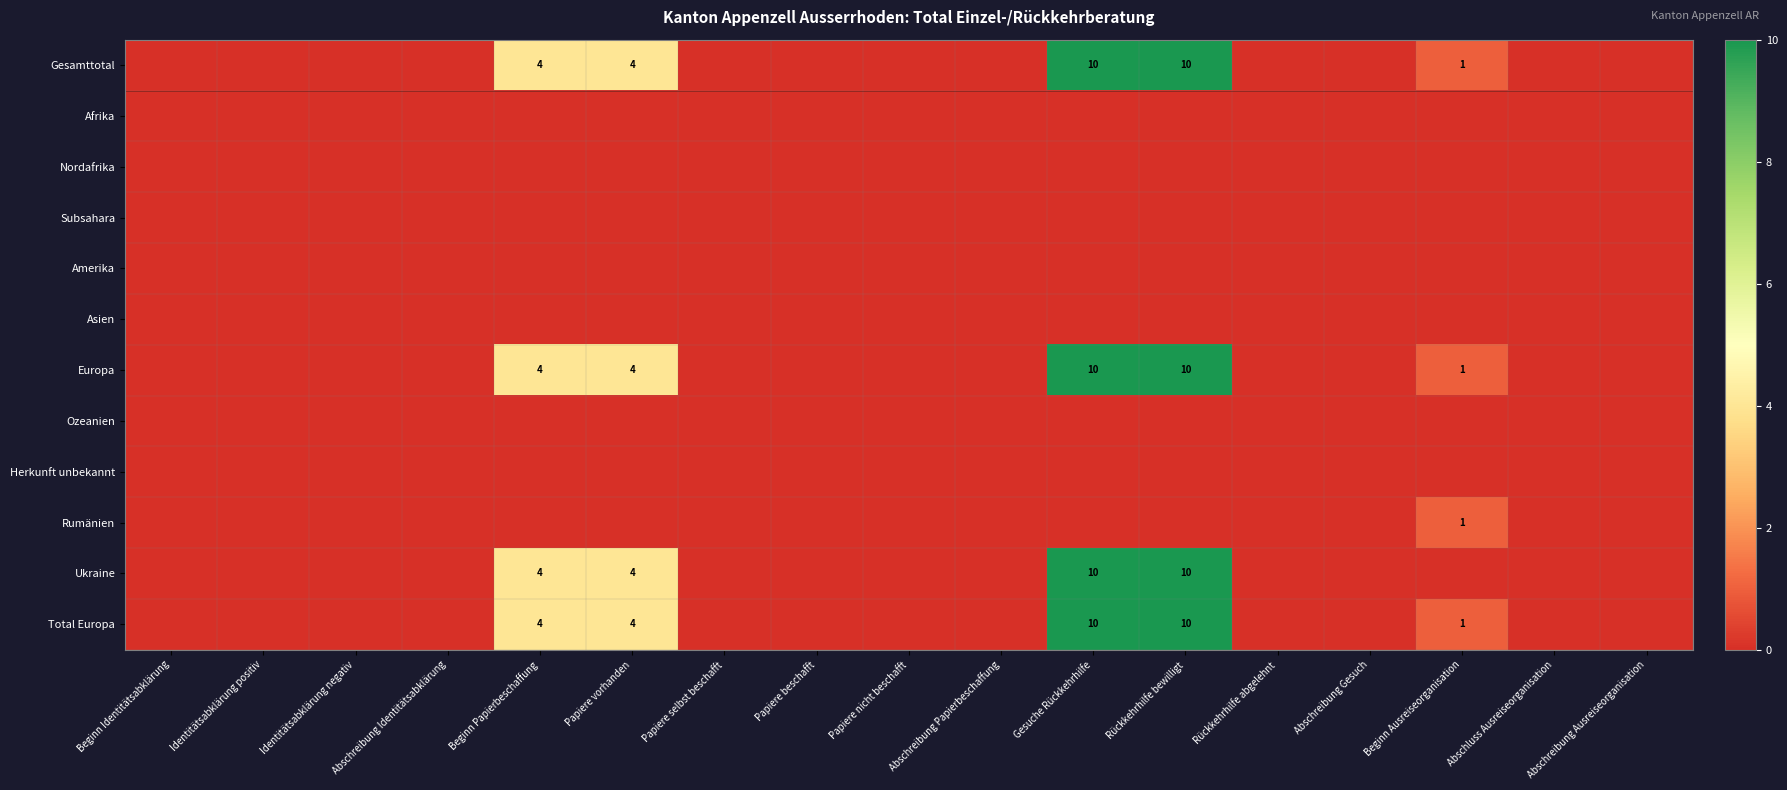

The Ukraine series shows 10 at Rückkehrhilfe bewilligt. True or false?

True